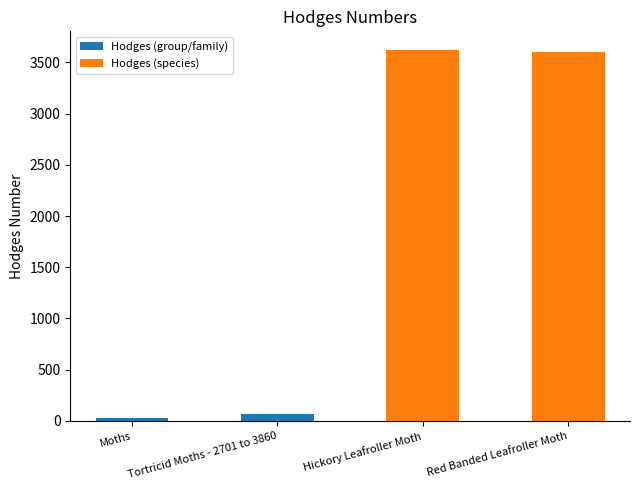

What is the difference between the maximum and minimum values?

3593.0